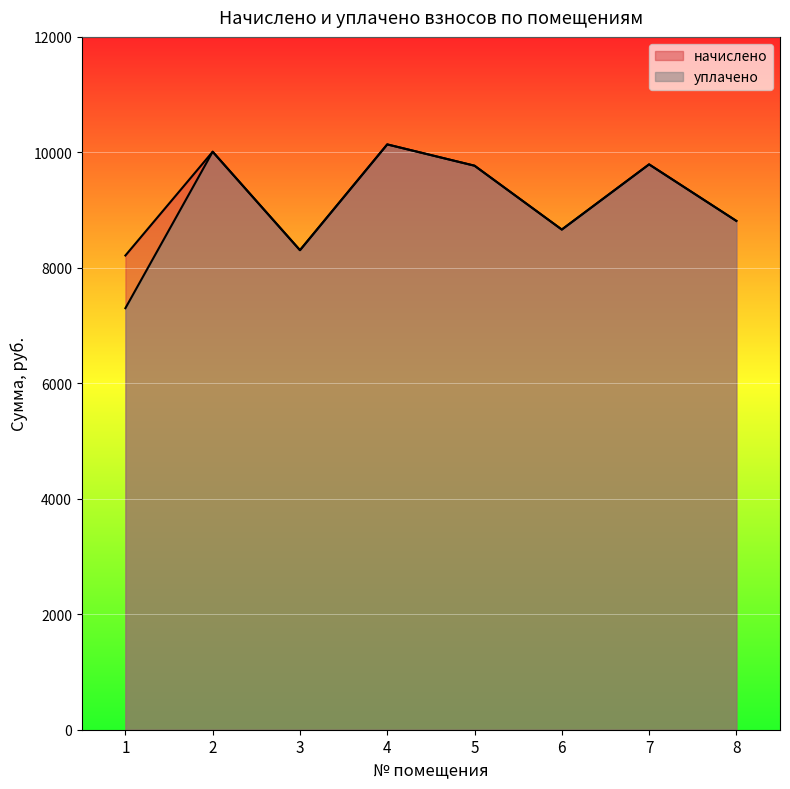

What is the minimum value shown in the chart?

7301.0